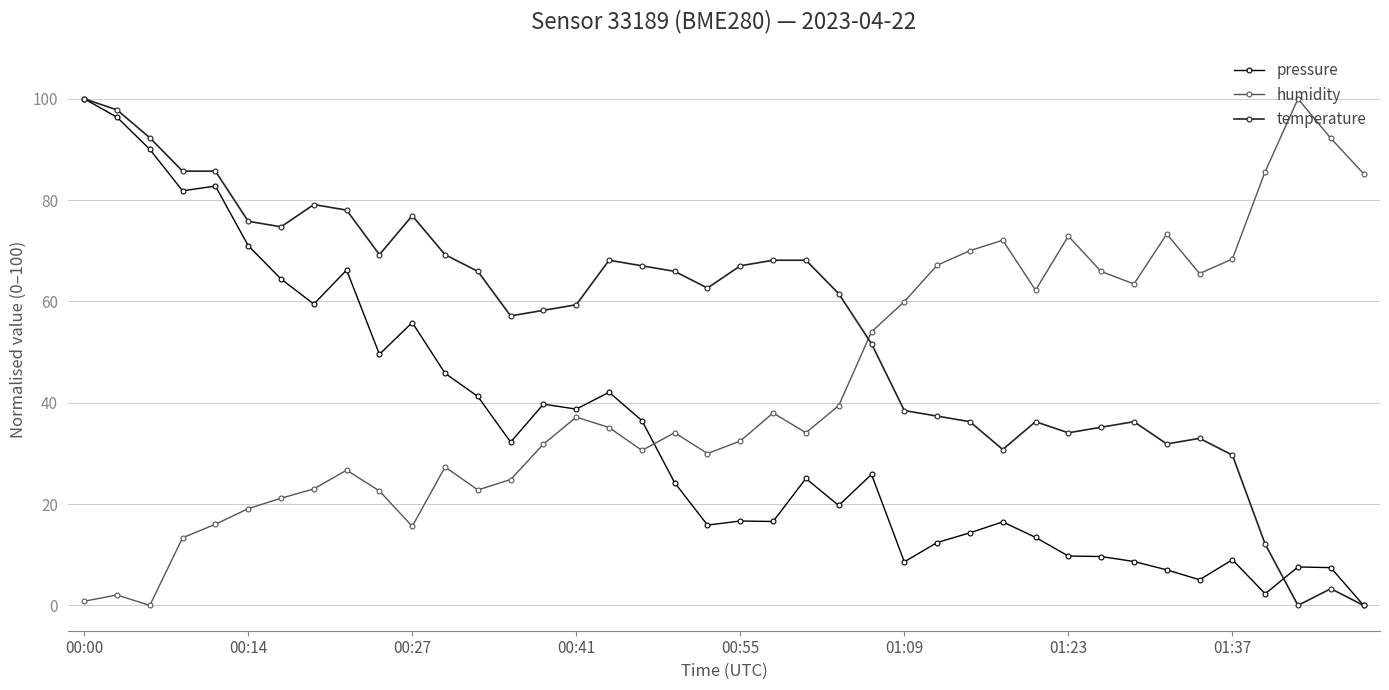

What is the greatest value displayed?

100.0